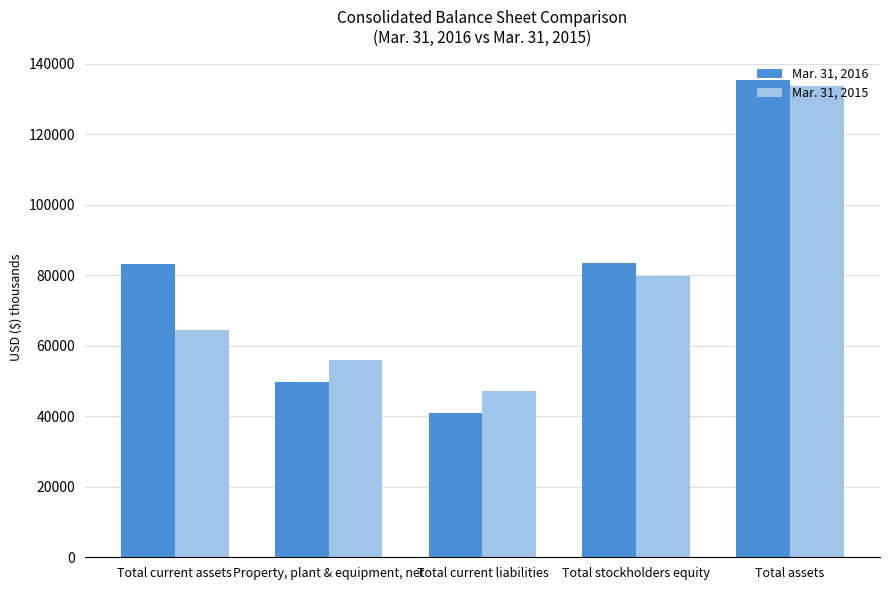

How many bars are there in total?

10